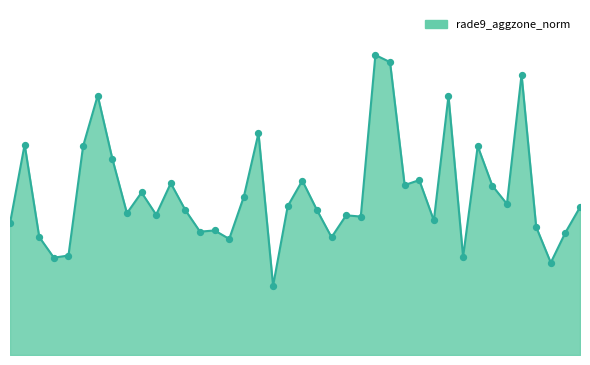

What is the total value across all series at 27?

2.2